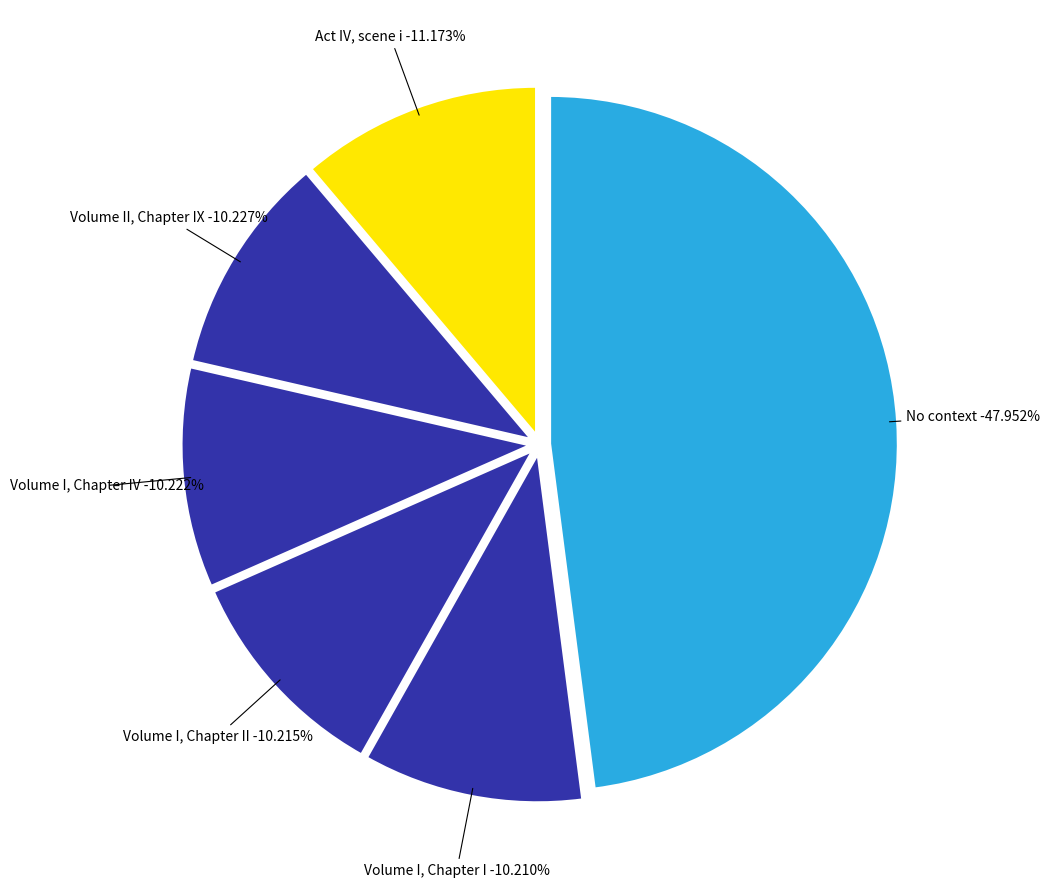

What is the change in value from No context to Volume I, Chapter I?

+4931